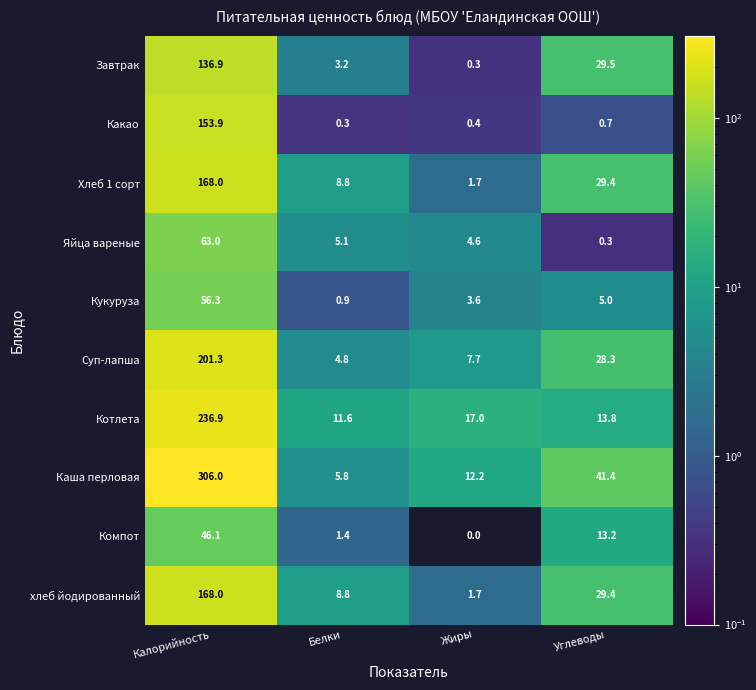

How many categories are shown in the chart?

4